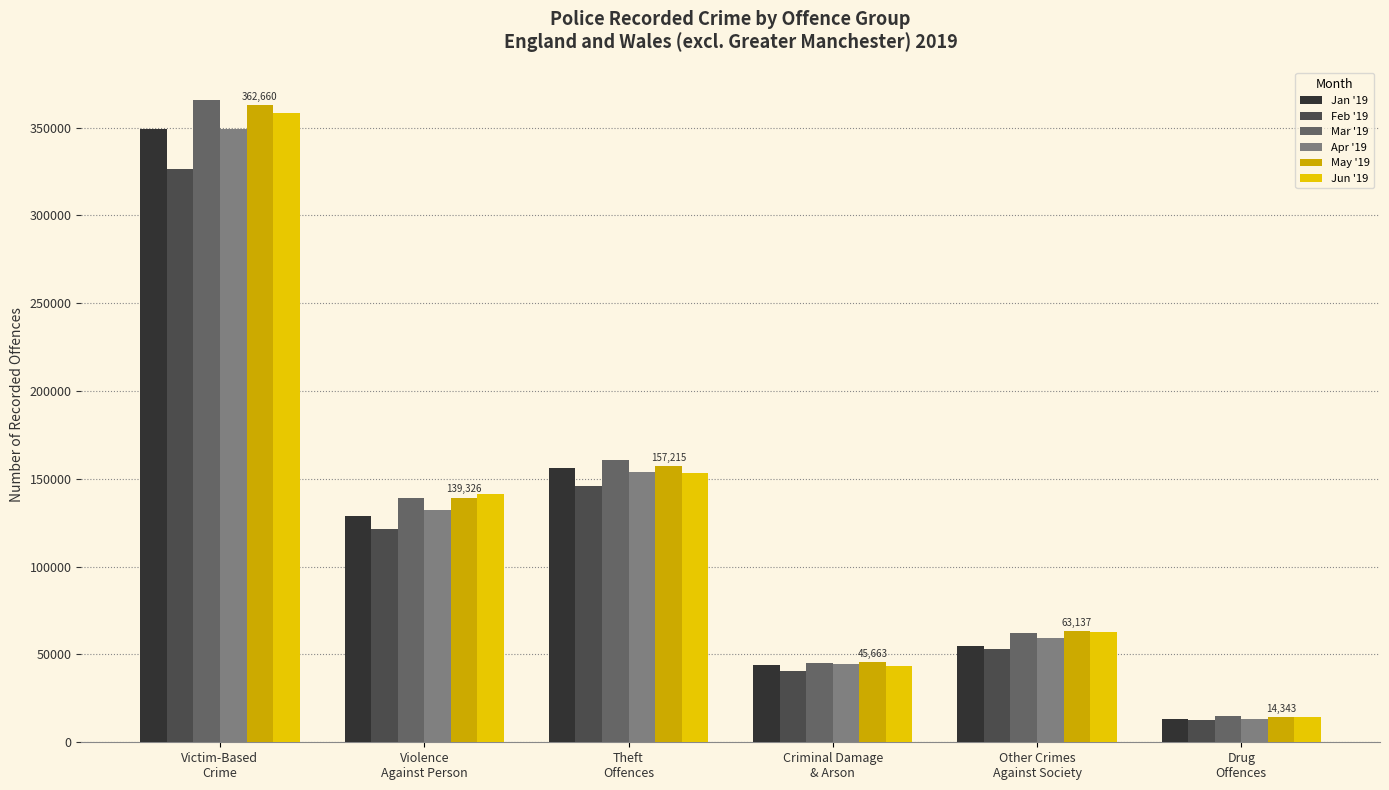

The Mar '19 series shows 14929 at Drug
Offences. True or false?

True